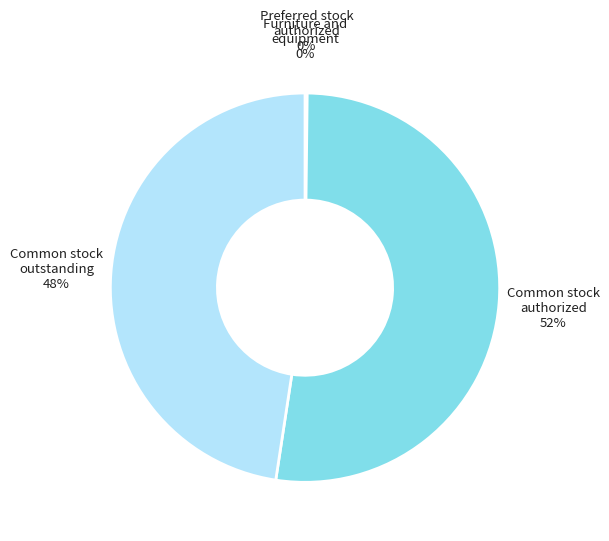

To the nearest percent, what is the average slice percentage?

25%